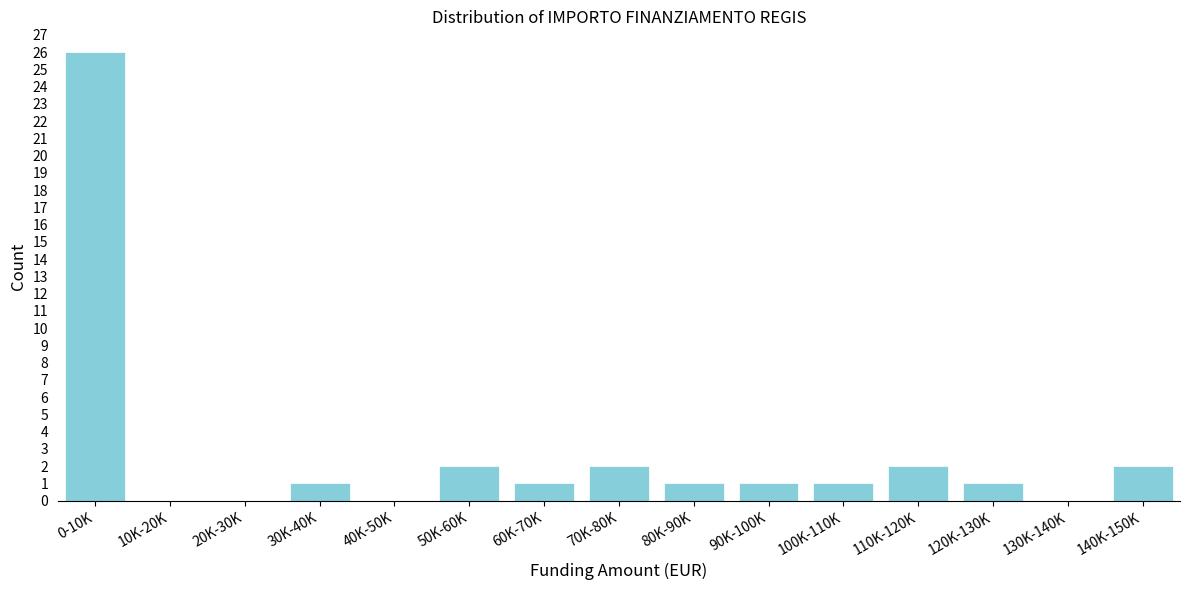

Reading right to left, list all the values displayed in this chart.

140K-150K=2	130K-140K=0	120K-130K=1	110K-120K=2	100K-110K=1	90K-100K=1	80K-90K=1	70K-80K=2	60K-70K=1	50K-60K=2	40K-50K=0	30K-40K=1	20K-30K=0	10K-20K=0	0-10K=26